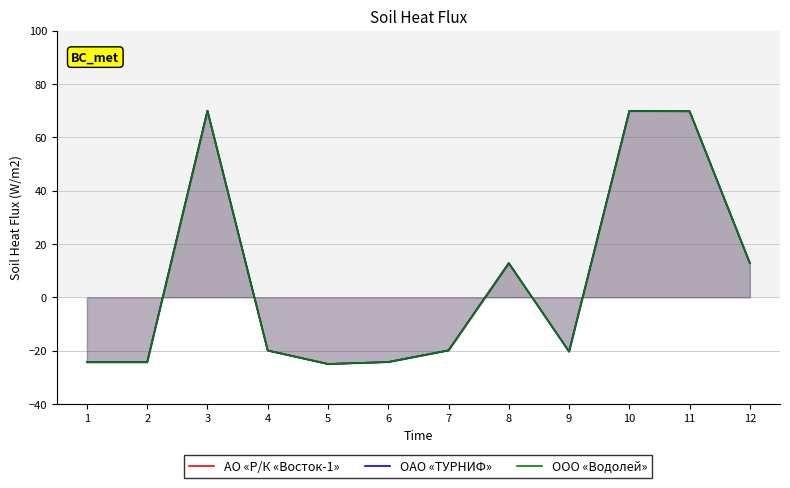

What is the difference between the maximum and second lowest values in the АО «Р/К «Восток-1» series?

94.3